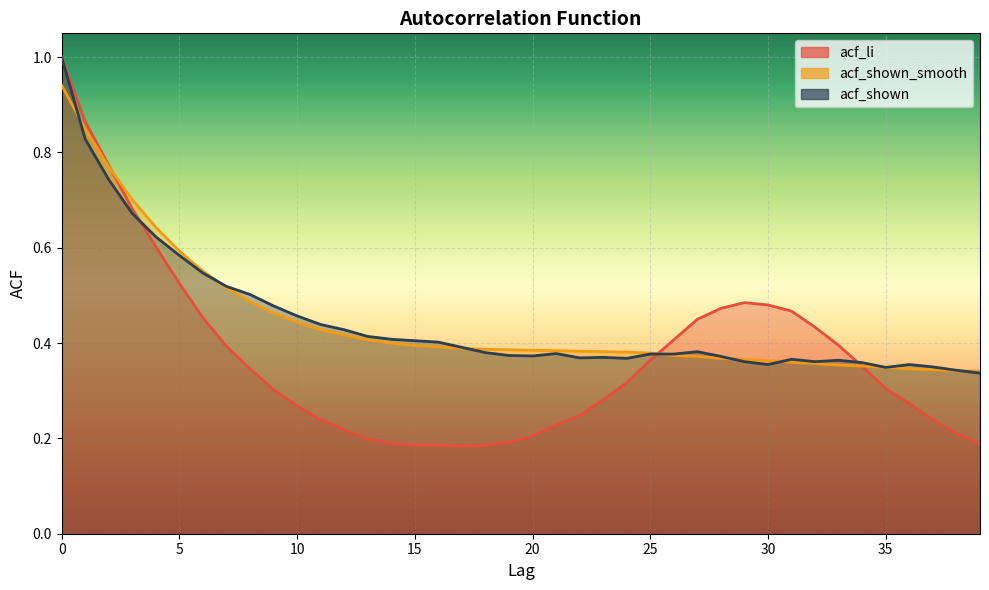

How many lines are shown in the chart?

3